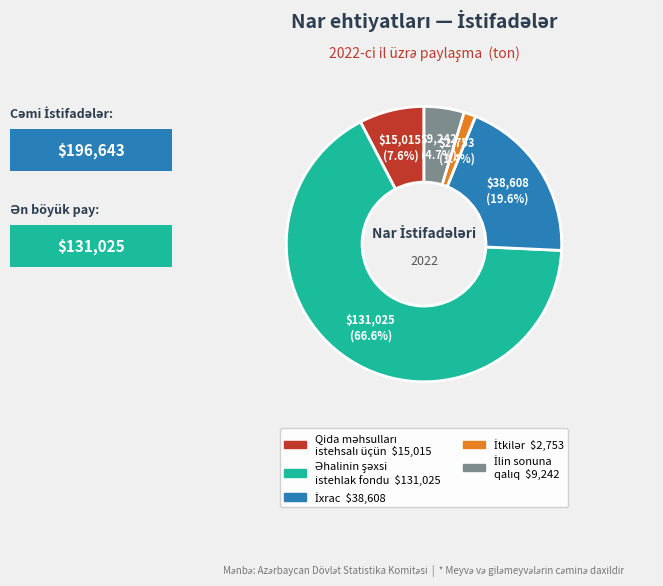

Is there any slice that represents more than half of the pie?

Yes